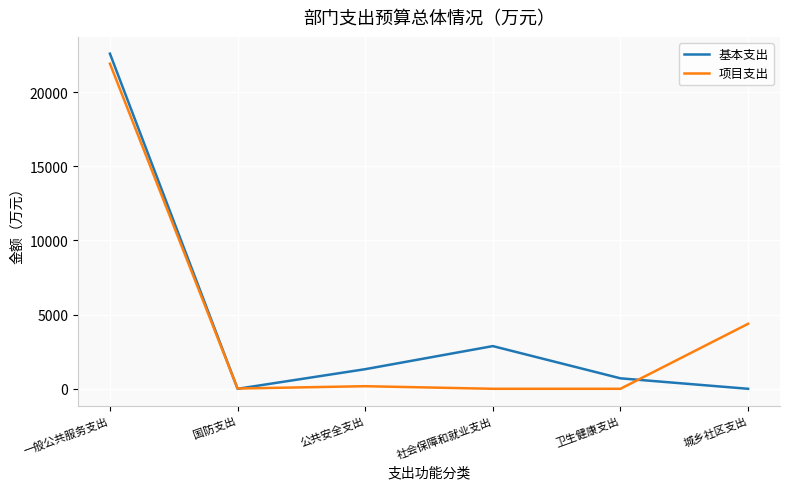

The value of 基本支出 at 一般公共服务支出 is 30348.6. True or false?

False